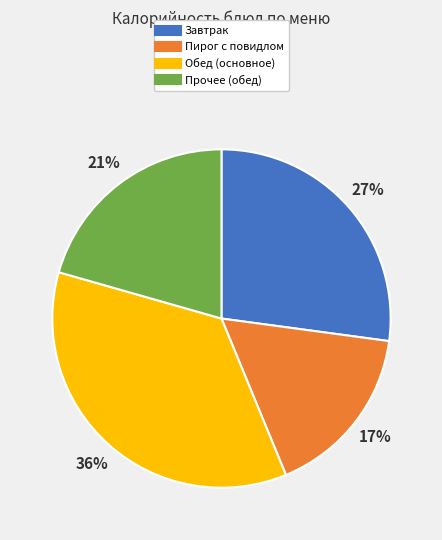

Is there any slice that represents more than half of the pie?

No